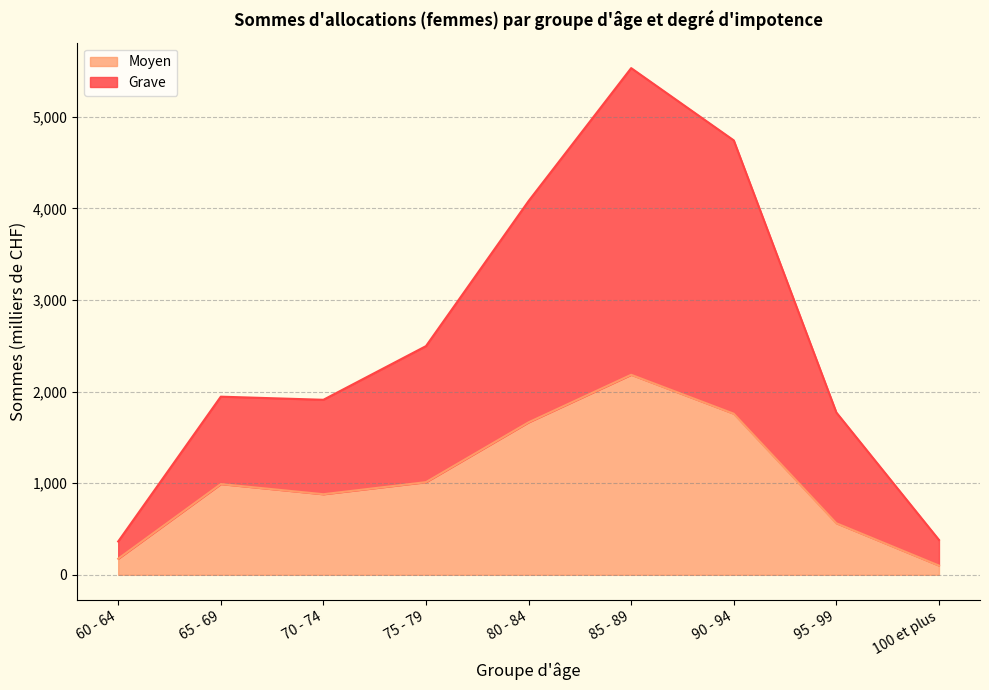

Reading left to right, extract all data points from this chart.

Moyen: 176	991	880	1012	1665	2184	1759	563	101
Grave: 364	1945	1911	2497	4081	5532	4743	1772	381